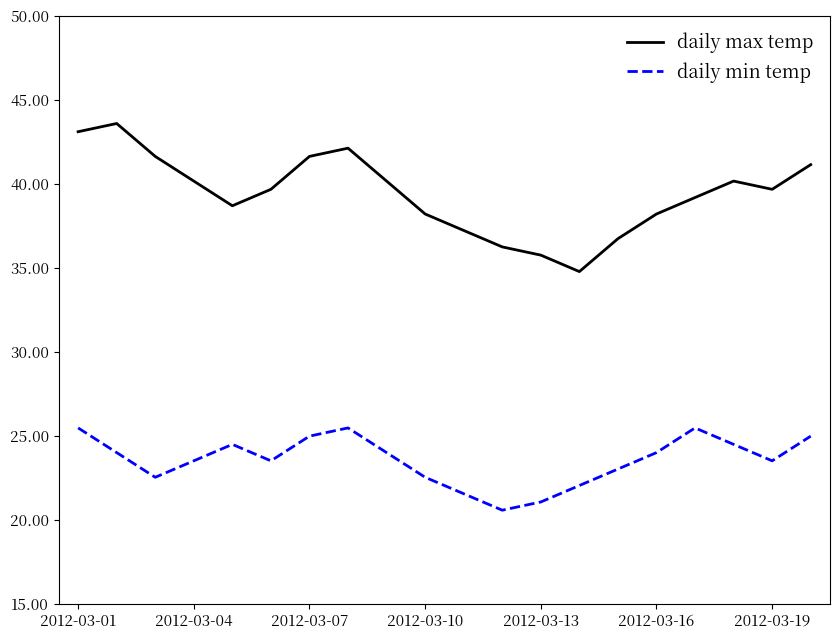

What is the difference between the maximum and minimum values in the daily min temp series?

4.9